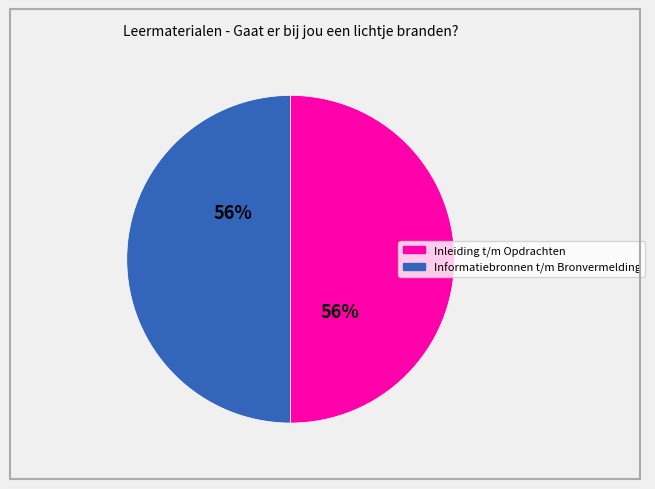

Do Informatiebronnen and Voor de leerkracht together represent more than half of the pie?

No